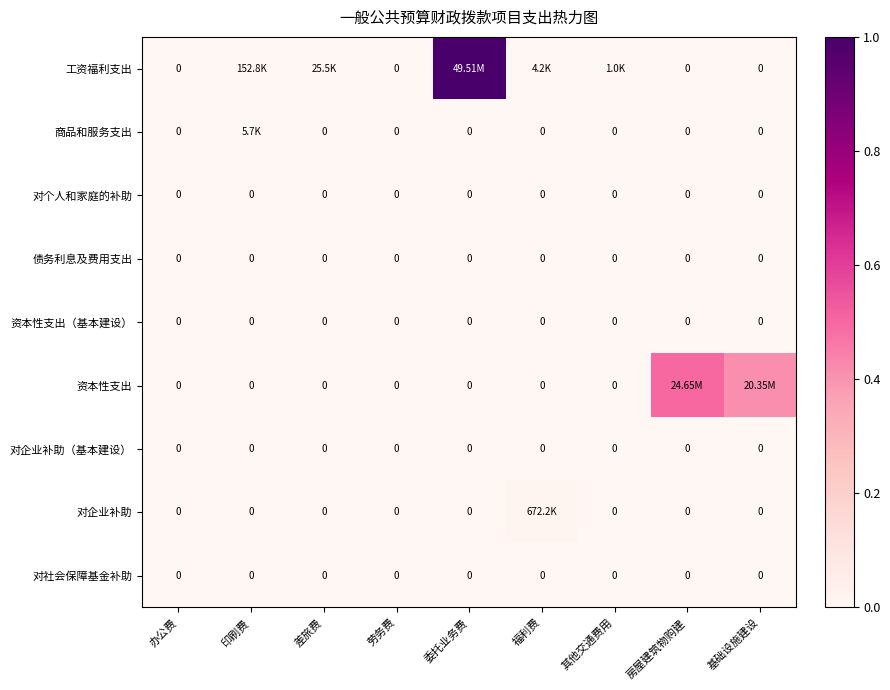

Which has a higher value, 差旅费 or 福利费?

差旅费